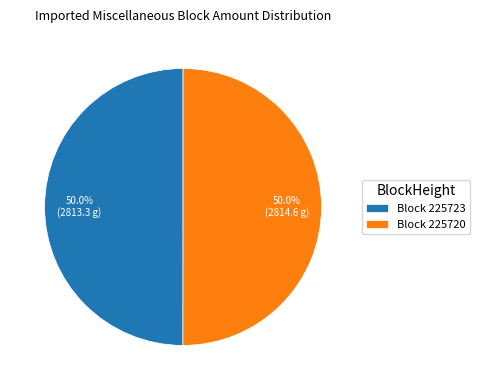

How many segments does this pie chart have?

2